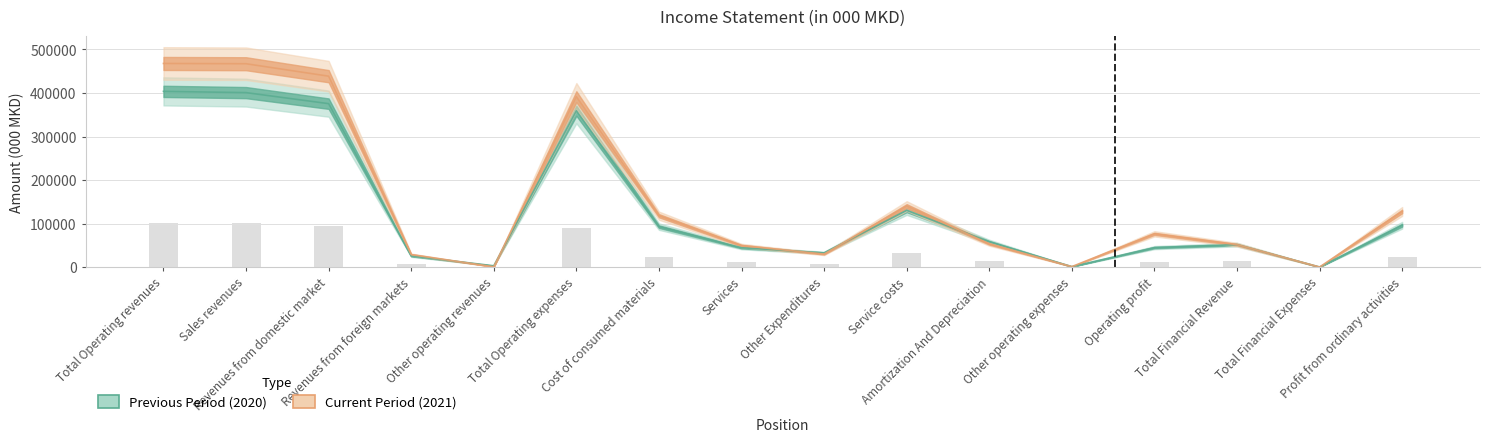

How many bars are there in total?

32